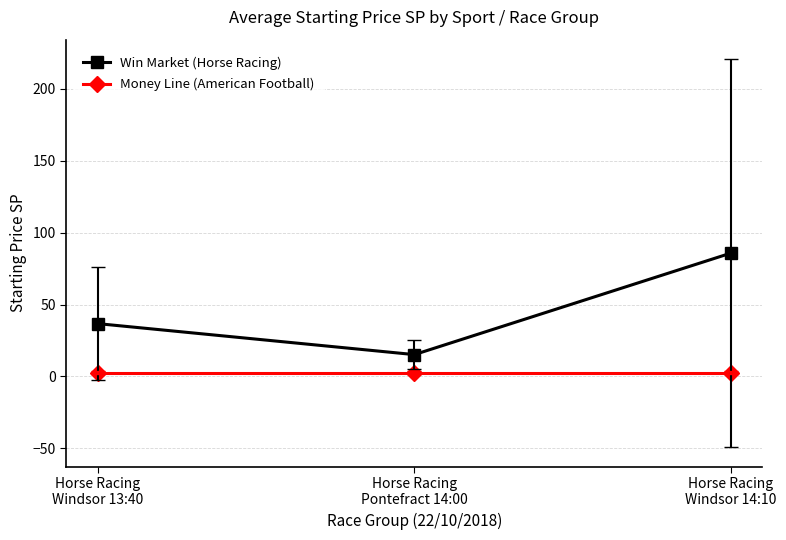

Is it true that Win Market (Horse Racing) equals 36.7 at Horse Racing
Windsor 13:40?

True